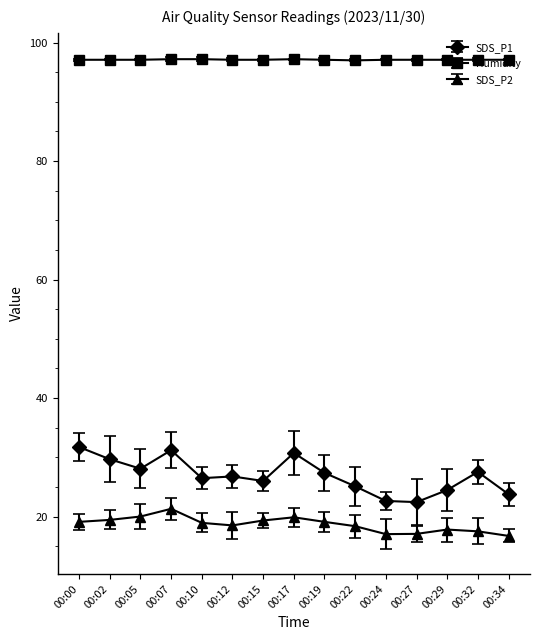

Count the number of data series in this chart.

3